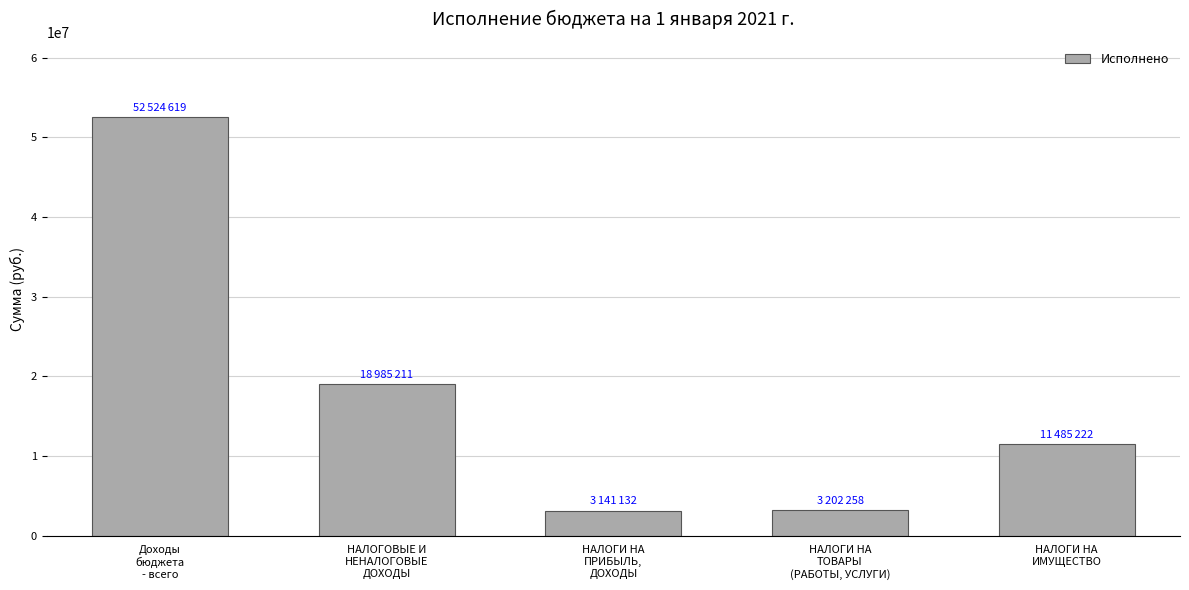

Rank the categories by value from lowest to highest.

НАЛОГИ НА
ПРИБЫЛЬ,
ДОХОДЫ, НАЛОГИ НА
ТОВАРЫ
(РАБОТЫ, УСЛУГИ), НАЛОГИ НА
ИМУЩЕСТВО, НАЛОГОВЫЕ И
НЕНАЛОГОВЫЕ
ДОХОДЫ, Доходы
бюджета
- всего